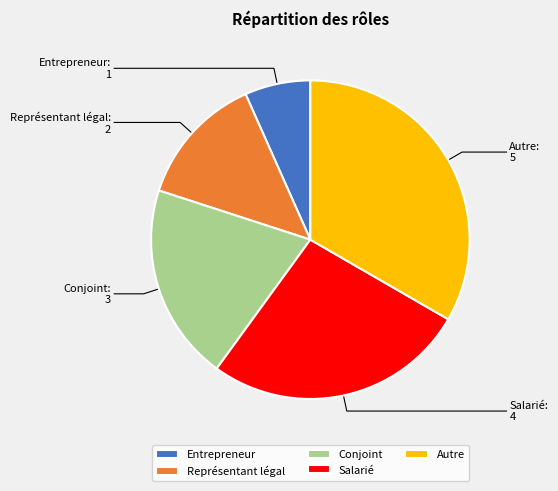

Which category has the biggest portion of the pie?

Autre